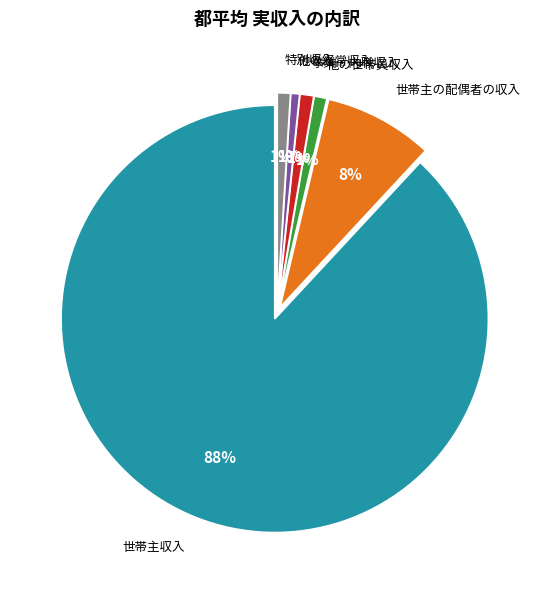

Which slice is the largest?

世帯主収入